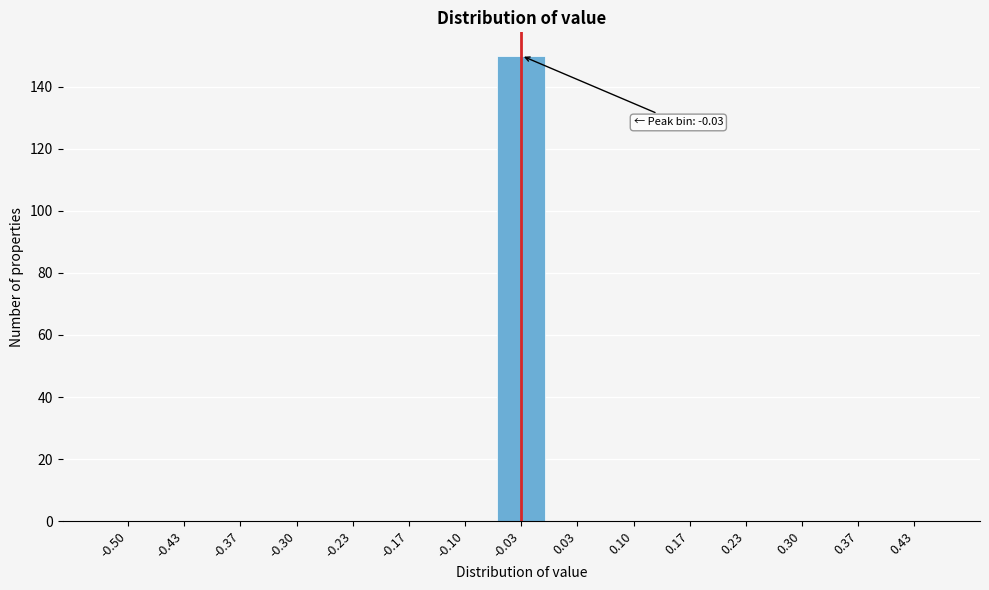

Reading left to right, transcribe all the data shown in this chart.

-0.50=0	-0.43=0	-0.37=0	-0.30=0	-0.23=0	-0.17=0	-0.10=0	-0.03=150	0.03=0	0.10=0	0.17=0	0.23=0	0.30=0	0.37=0	0.43=0